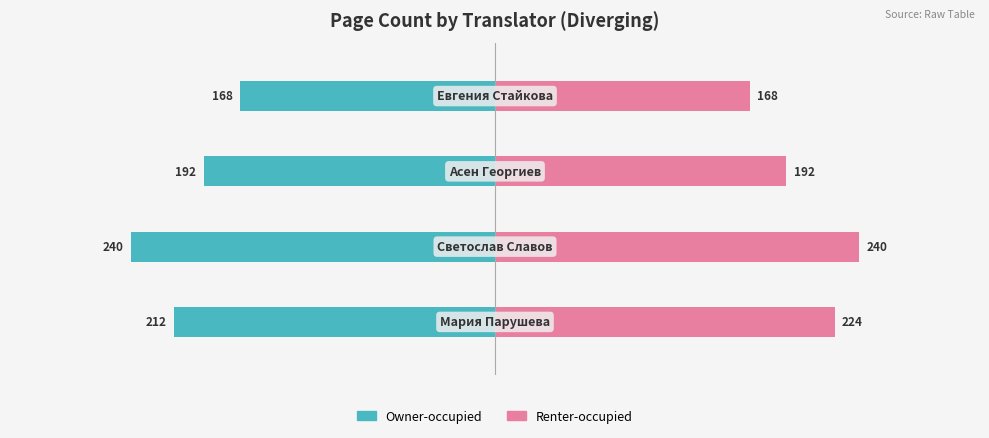

What is the average value of the Owner-occupied series?

-203